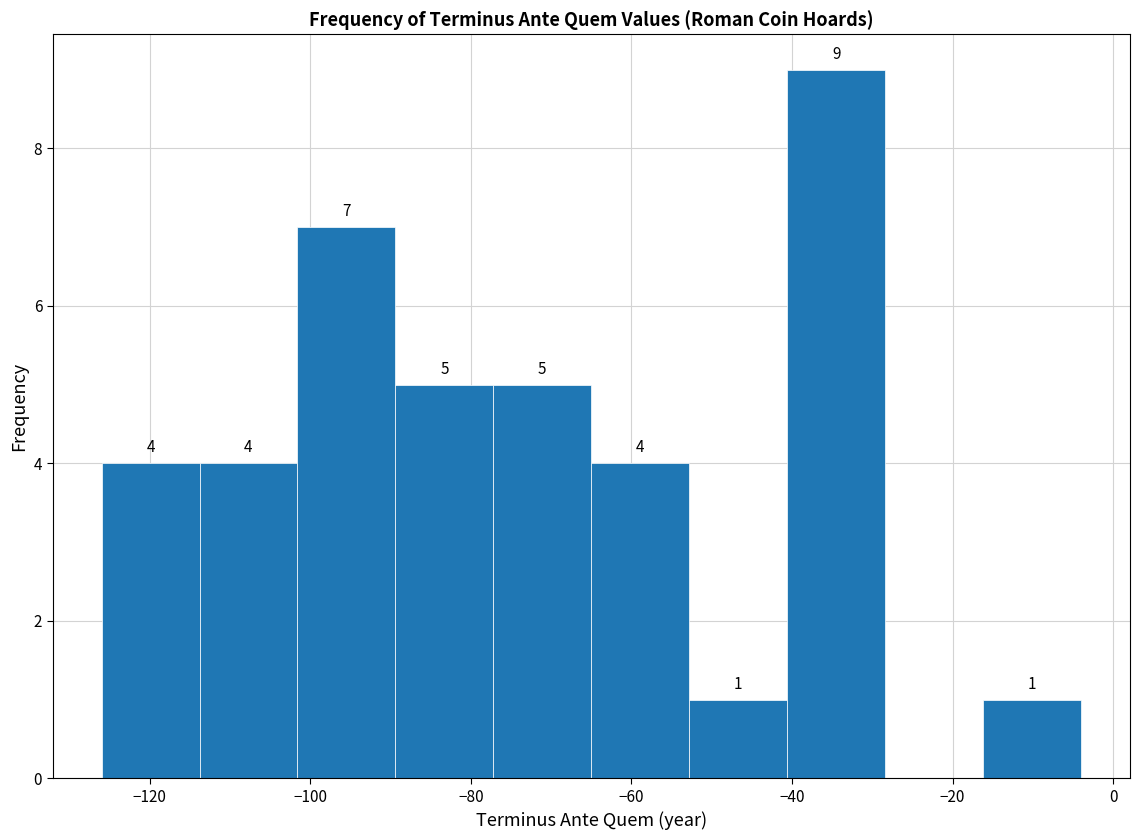

Over which range of the x-axis is the bar tallest?

-40.6 to -28.4